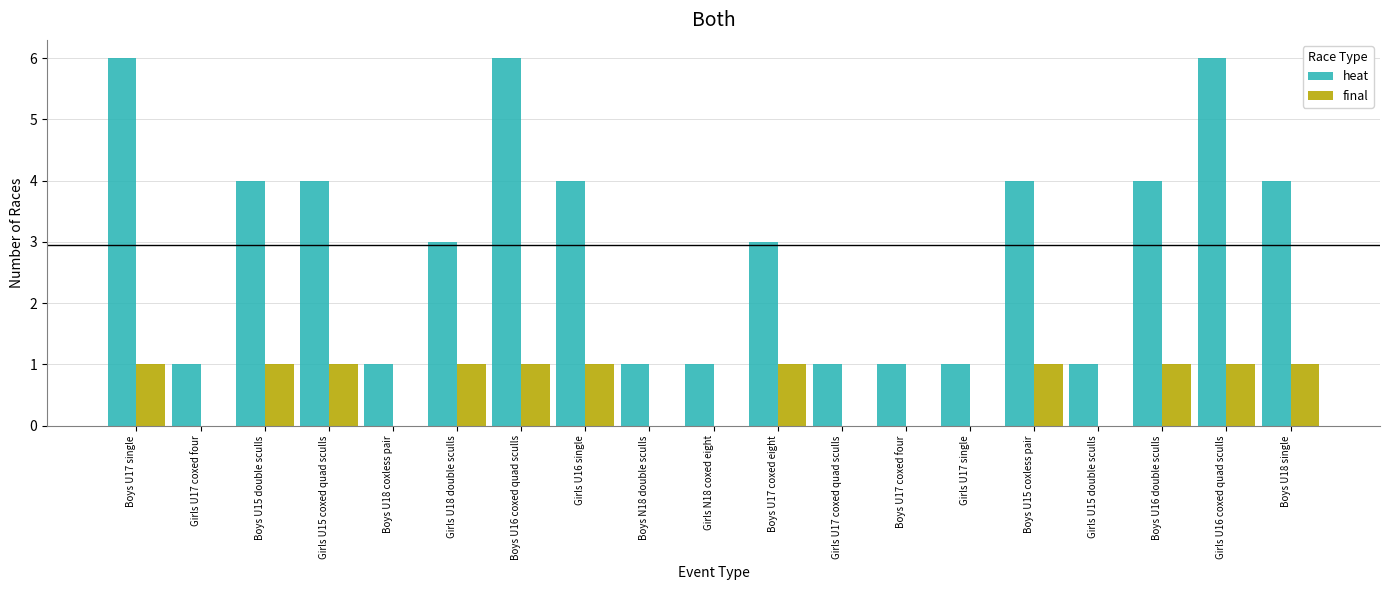

What is the approximate value of heat at Boys U16 coxed quad sculls?

6